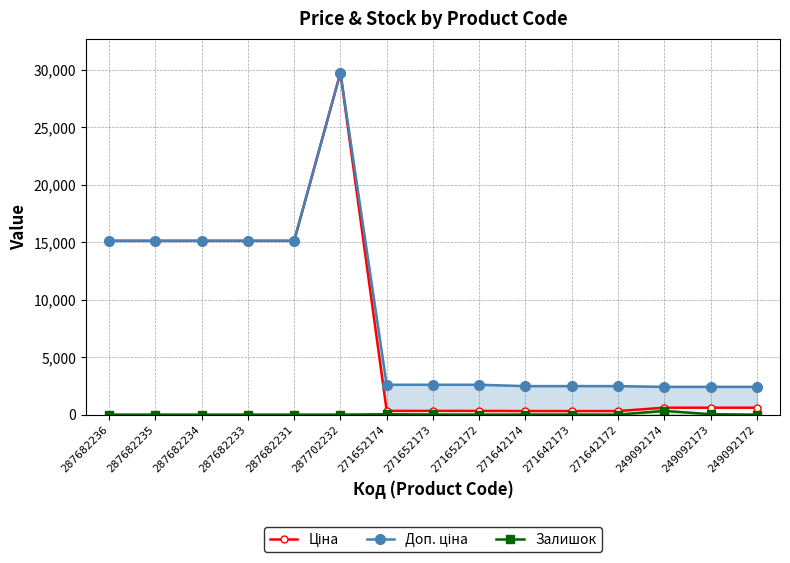

Which category has the highest value in the Залишок series?

249092174